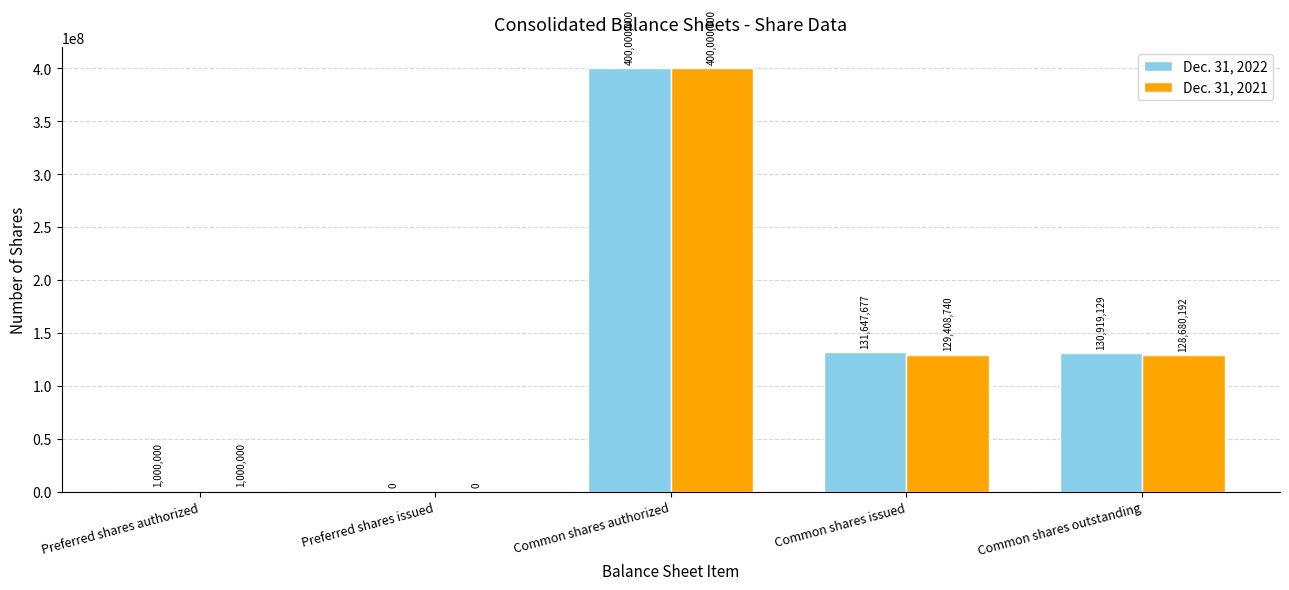

What is the average value of the Dec. 31, 2021 series?

131817786